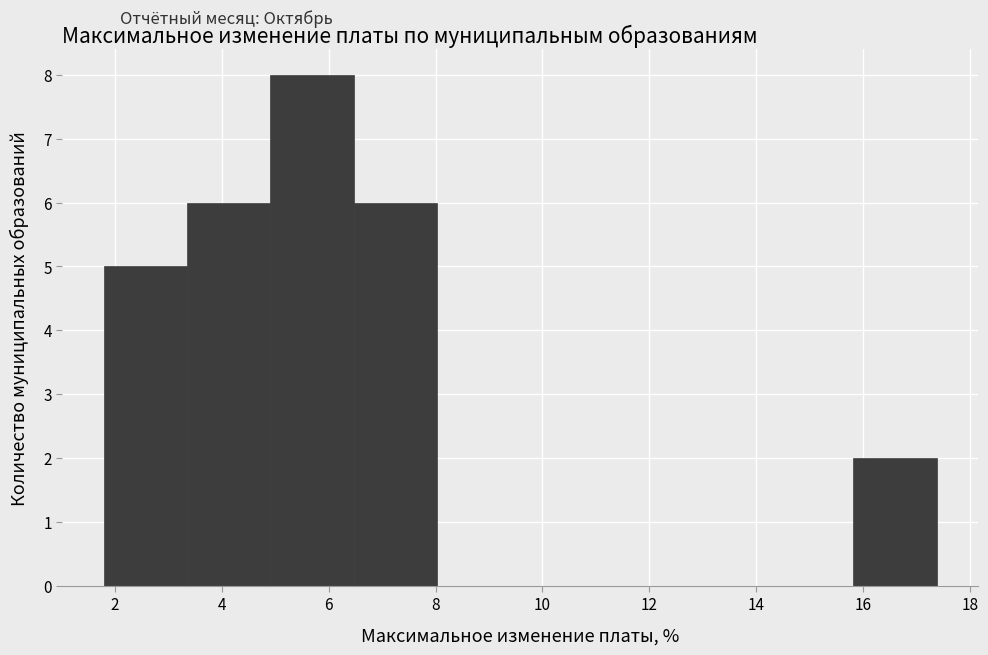

Reading left to right, transcribe this chart: for each bar, give the range it covers on the x-axis and its height. Neither the bar edges nor the heights are printed on the chart, so give them approximately, as read against the axes.

1.8 to 3.4: 5
3.4 to 5.0: 6
5.0 to 6.4: 8
6.4 to 8.0: 6
8.0 to 9.6: 0
9.6 to 11.2: 0
11.2 to 12.8: 0
12.8 to 14.2: 0
14.2 to 15.8: 0
15.8 to 17.4: 2